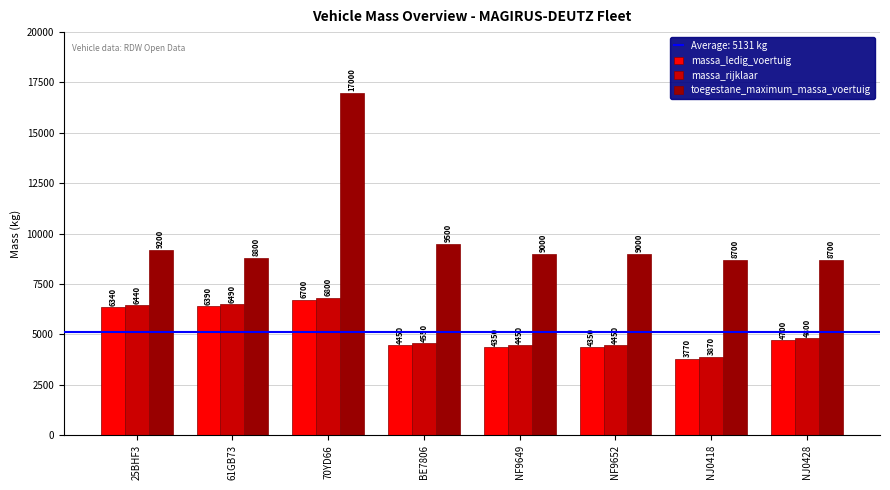

What is the label of the 4th bar from the left?

BE7806